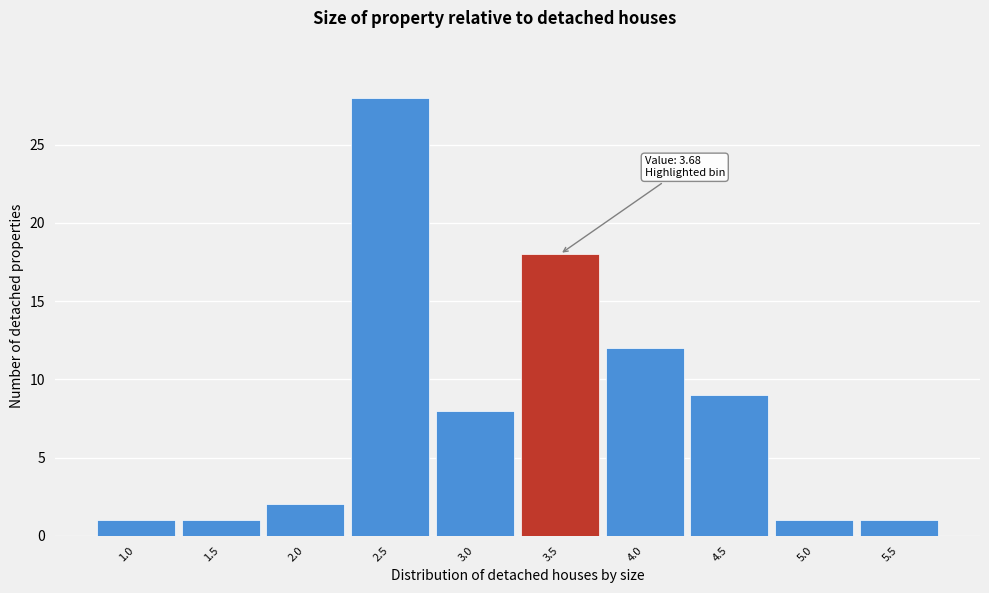

Reading left to right, list all the values displayed in this chart.

1	1	2	28	8	18	12	9	1	1